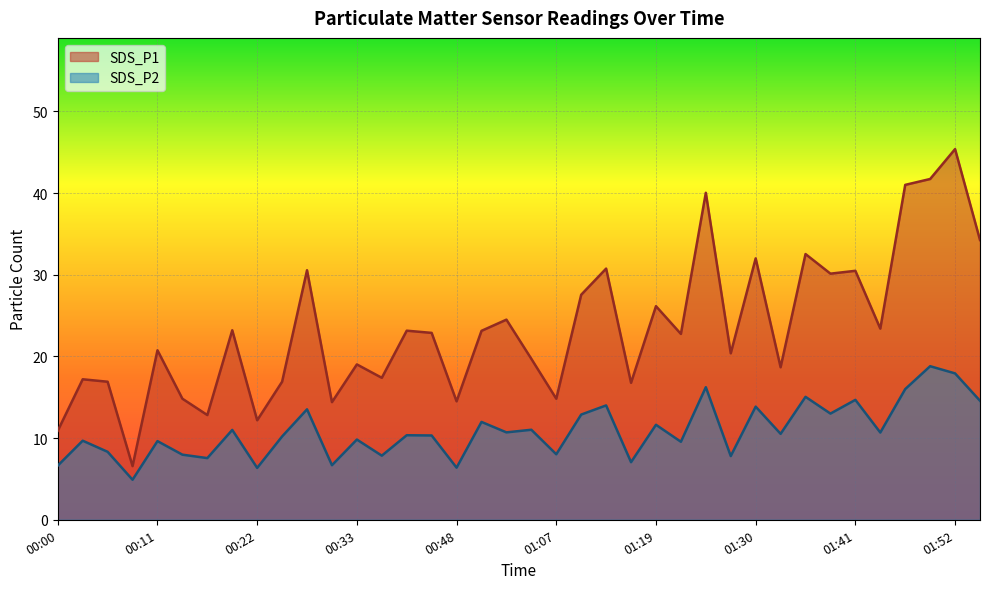

Where is SDS_P1 nearest to the value 25?

00:59